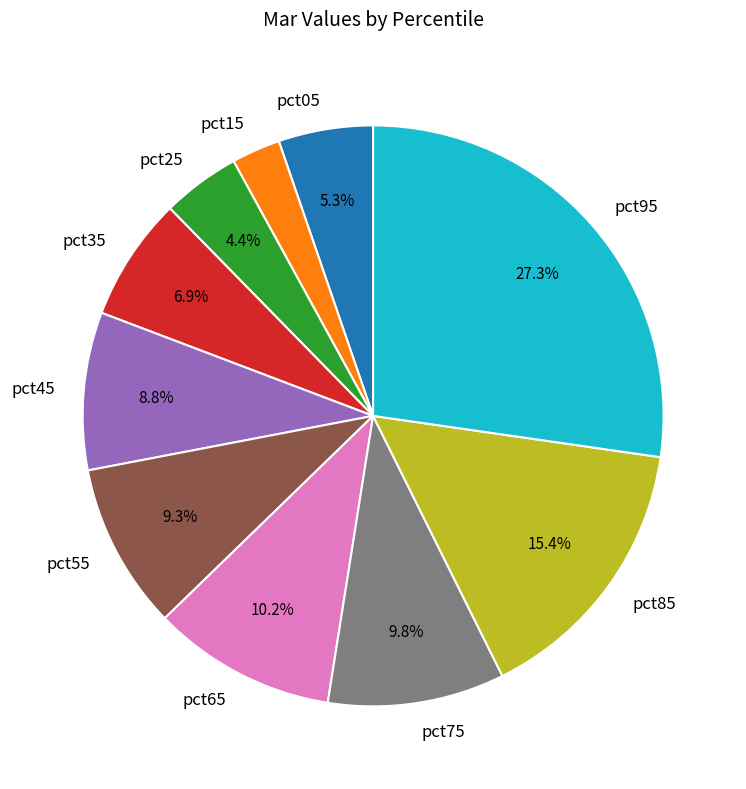

Count the number of slices in the pie.

10